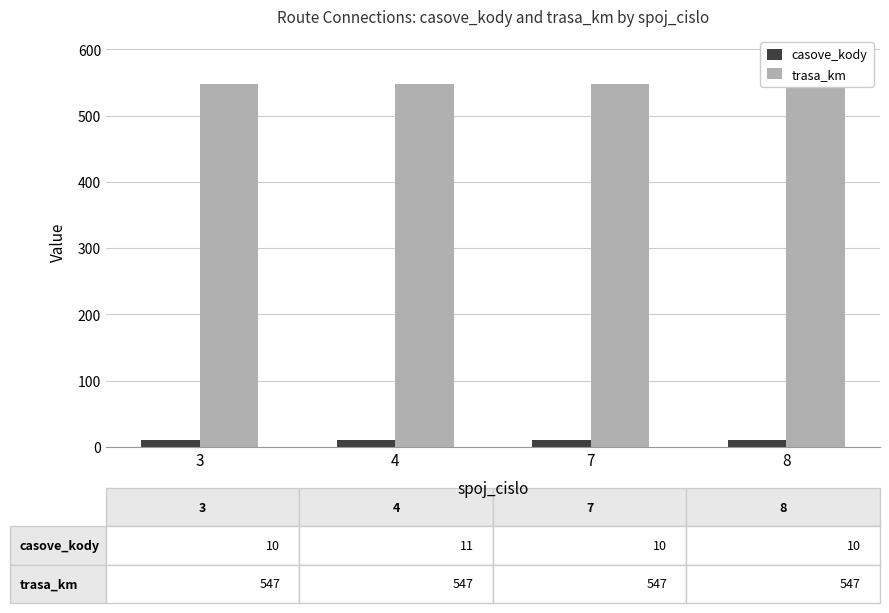

What is the approximate value of casove_kody at 4?

11